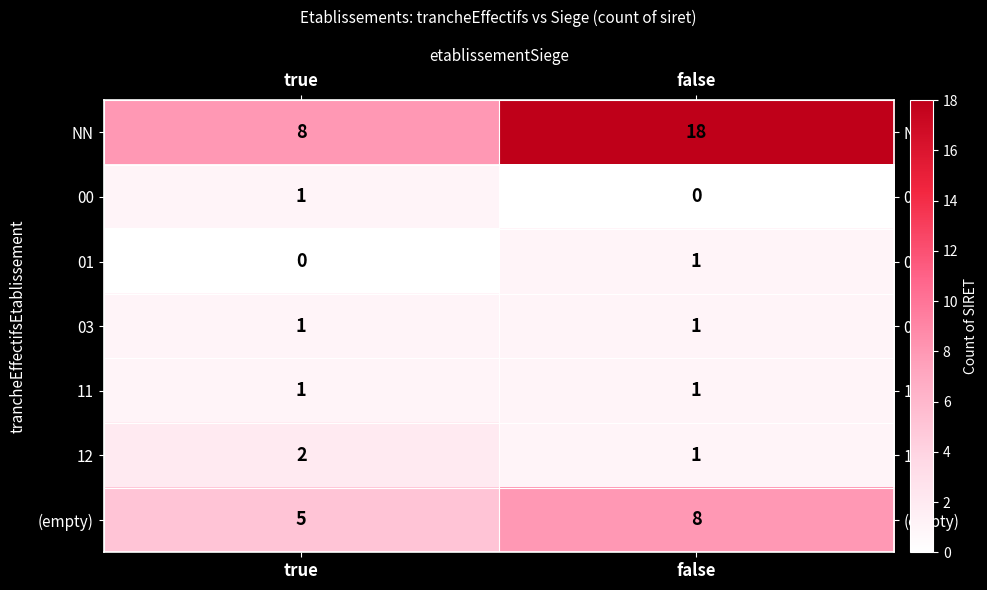

Is it true that 12 equals 2 at true?

True